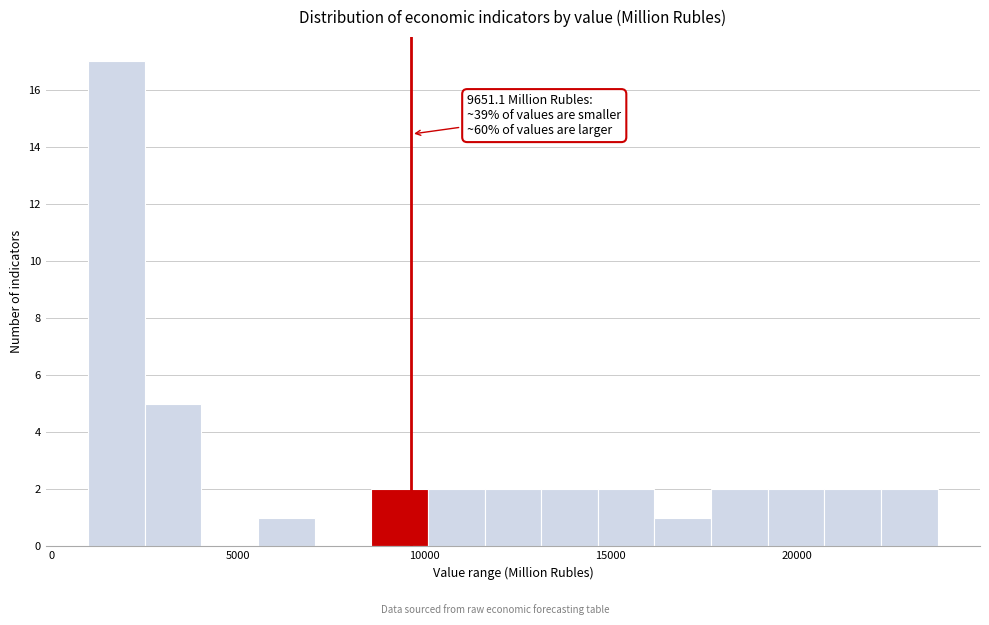

Around what value on the x-axis is the tallest bar? Give the approximate position of its centre, as read against the axis.

1500